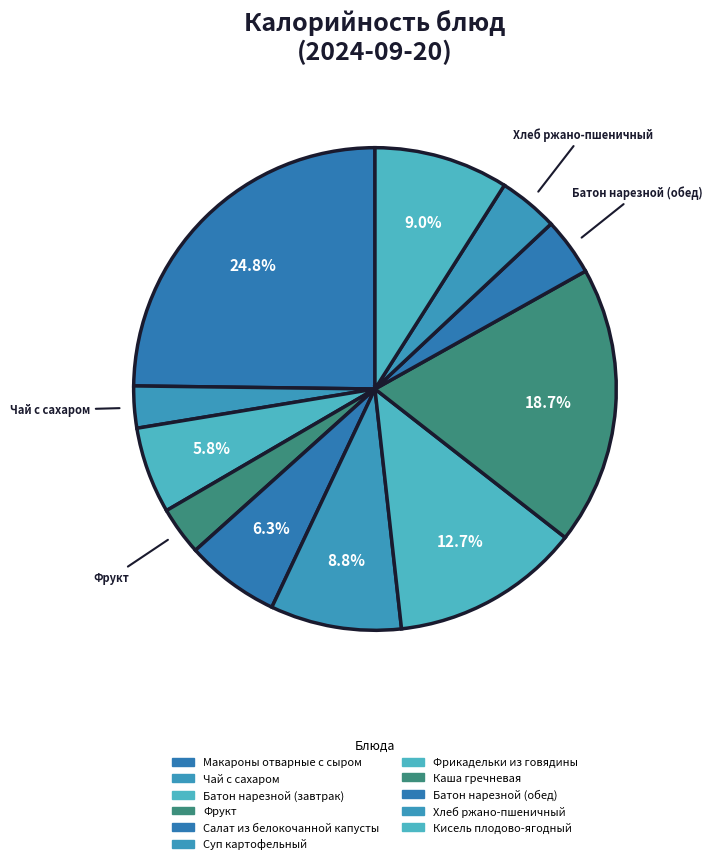

What is the total percentage of Макароны отварные с сыром and Салат из белокочанной капусты?

31.1%